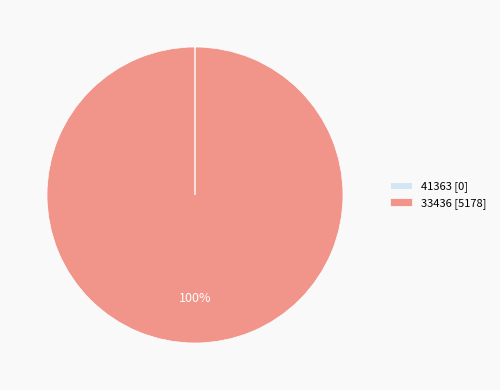

To the nearest percent, what percentage of the pie is 33436?

100%